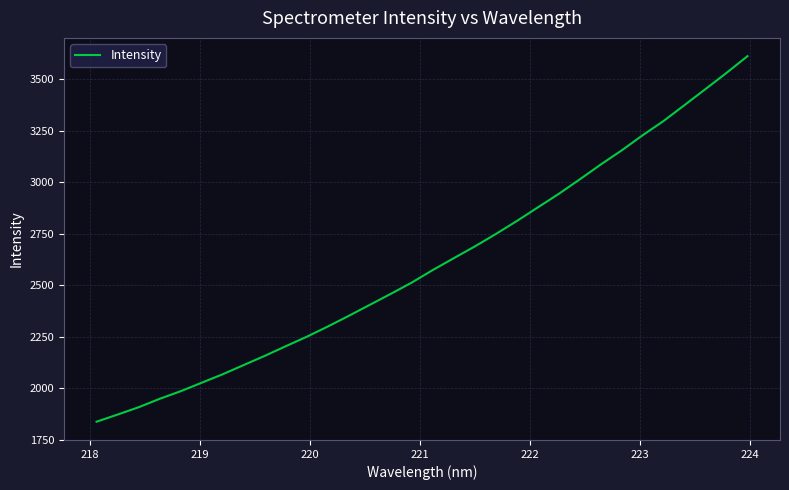

What is the minimum value shown in the chart?

1836.8